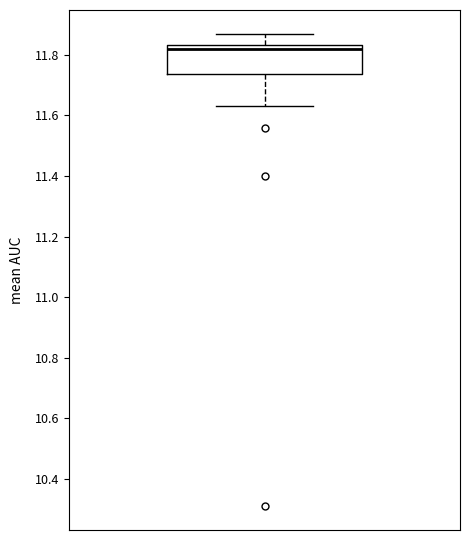

Where does the median line of the box sit on the y-axis? The values are not printed on the chart, so give them approximately, as read against the axis.

11.82